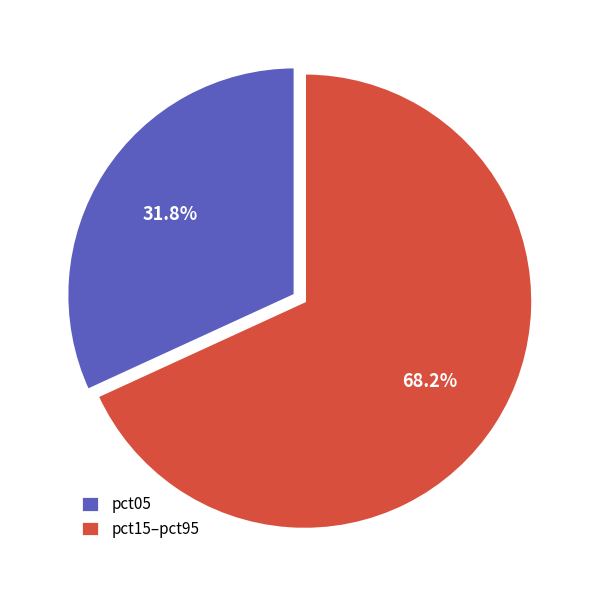

How many segments does this pie chart have?

2